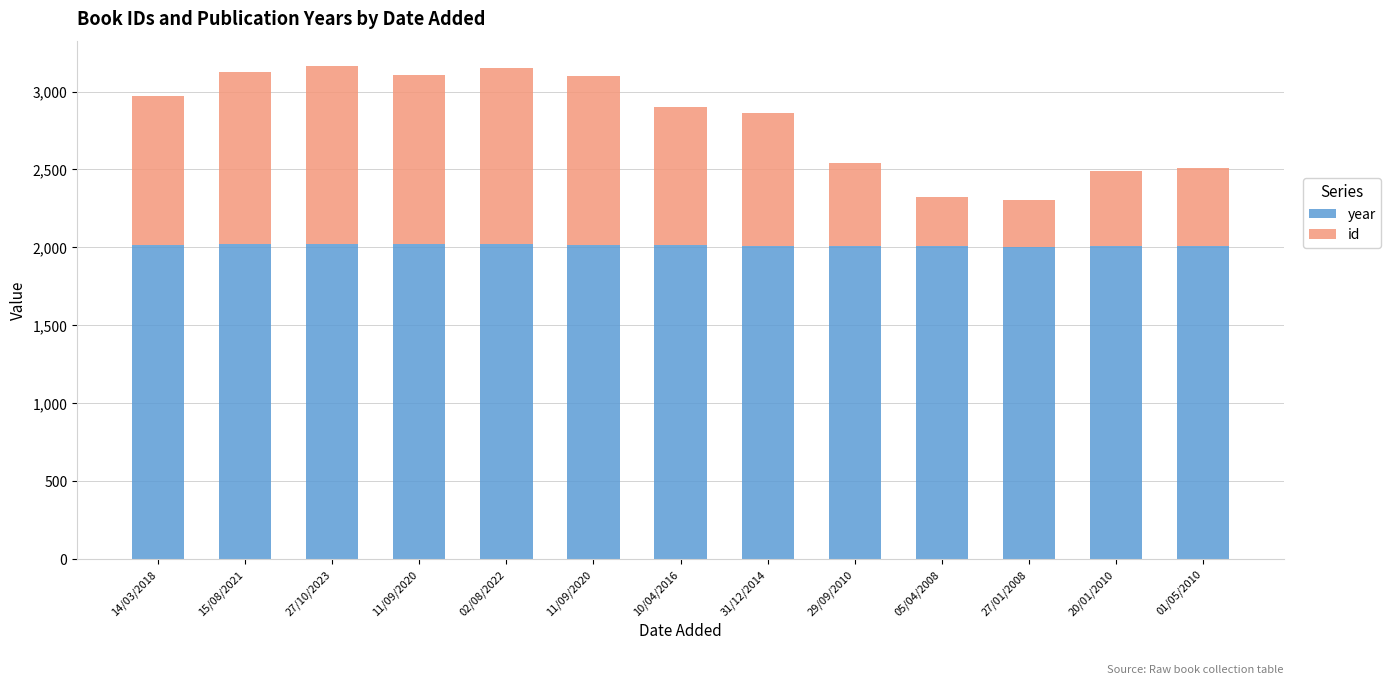

What are all the series names shown in the legend?

year, id